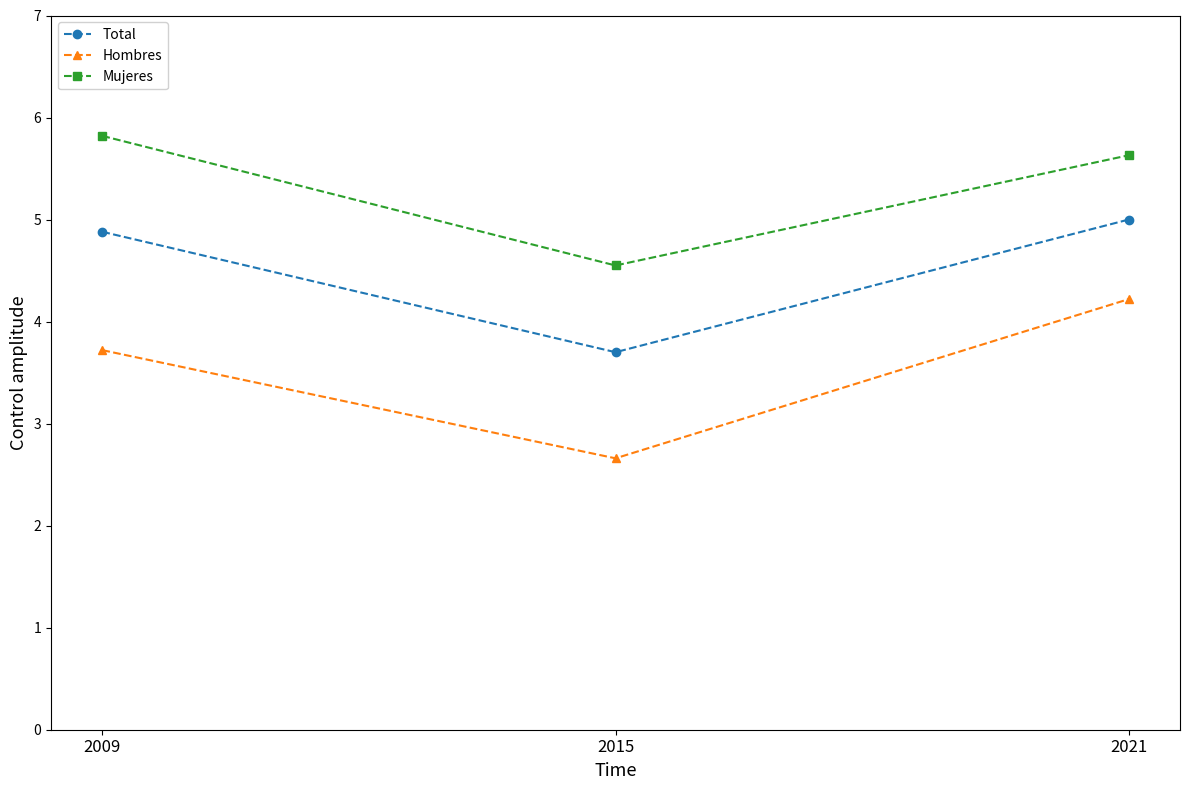

What is the average value of the Hombres series?

3.5